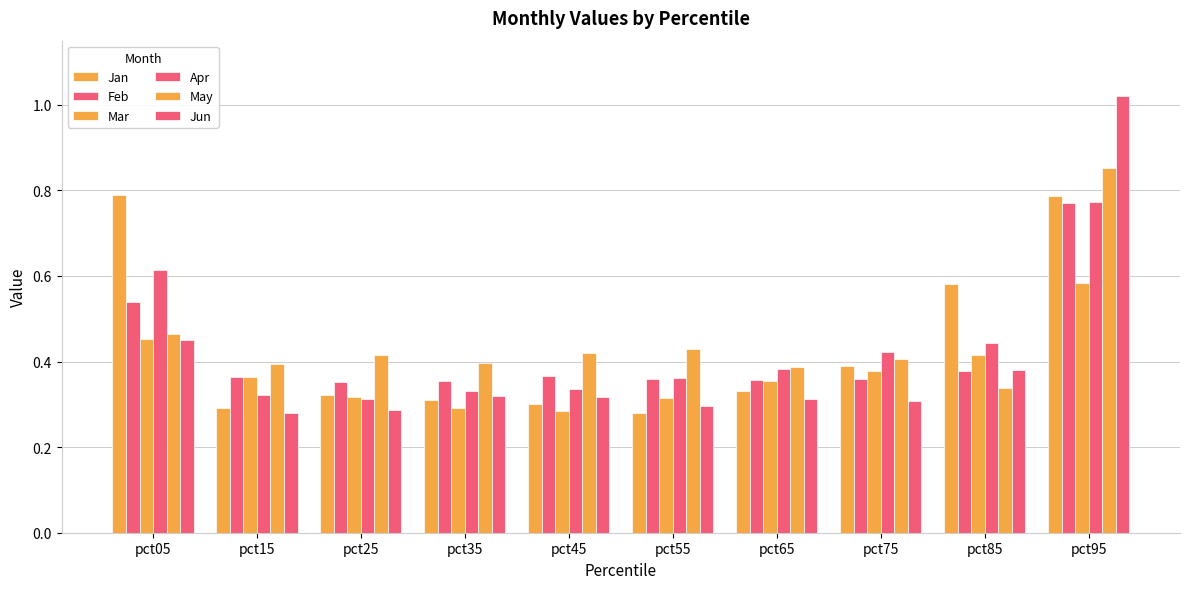

What is the difference between the maximum and minimum values in the Jan series?

0.5